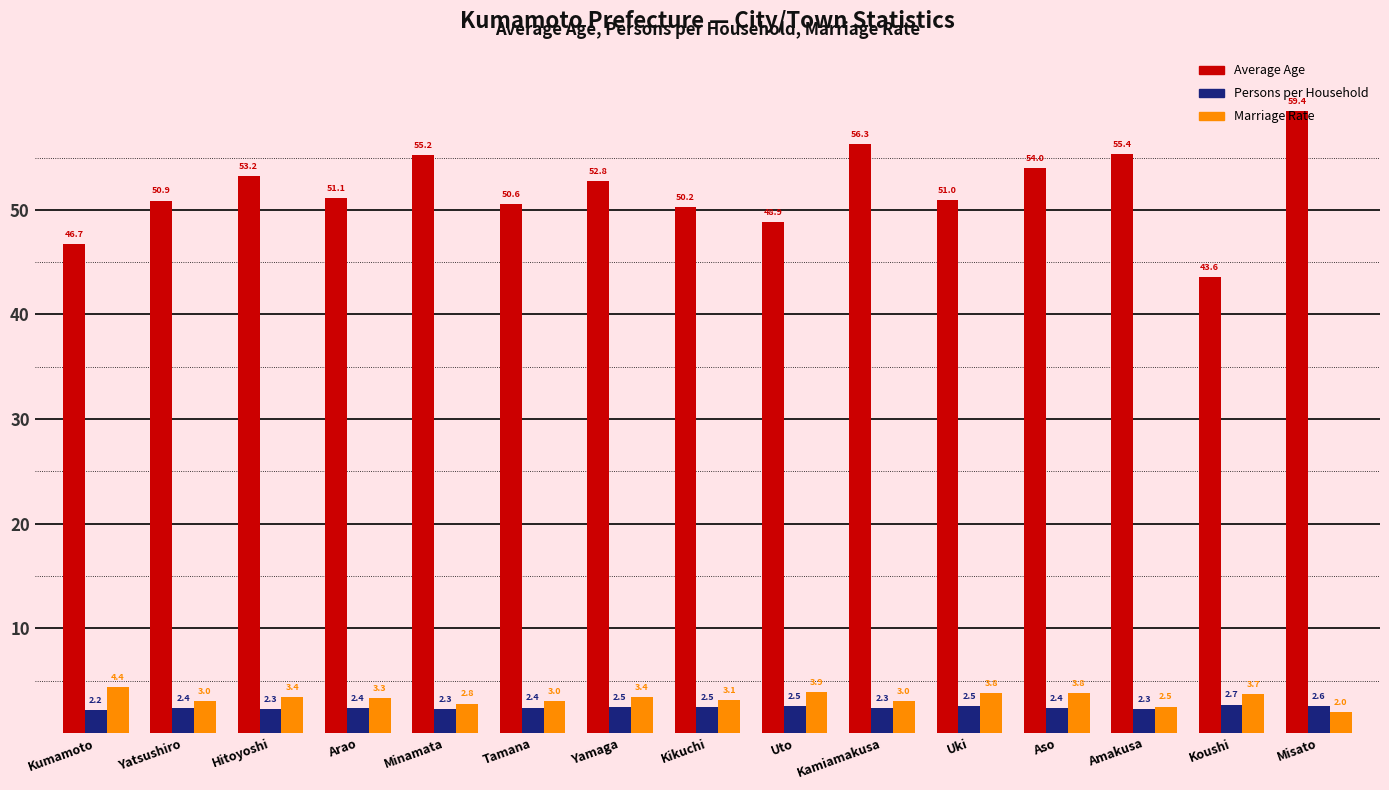

Between Hitoyoshi and Amakusa, which series saw the biggest shift?

Average Age